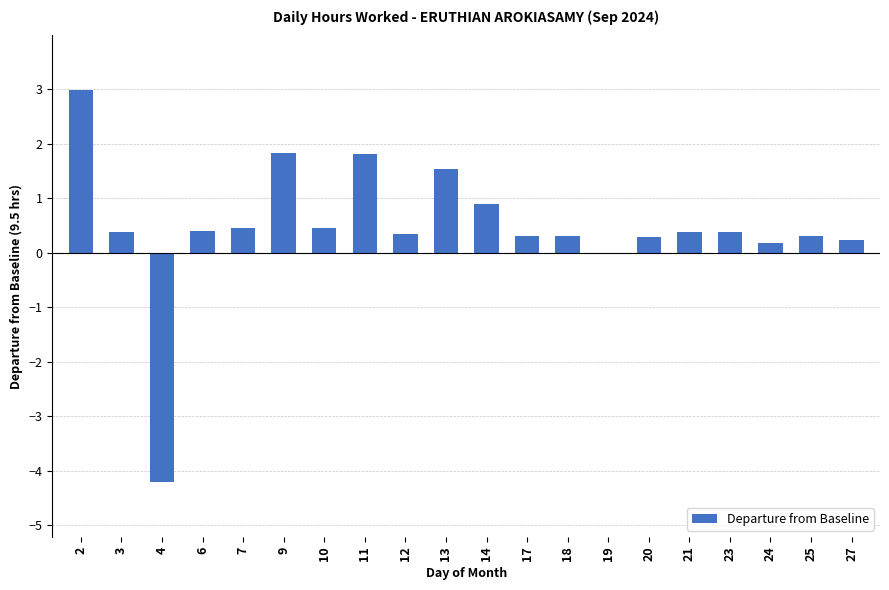

Is it true that the value at 9 is 2.5?

False